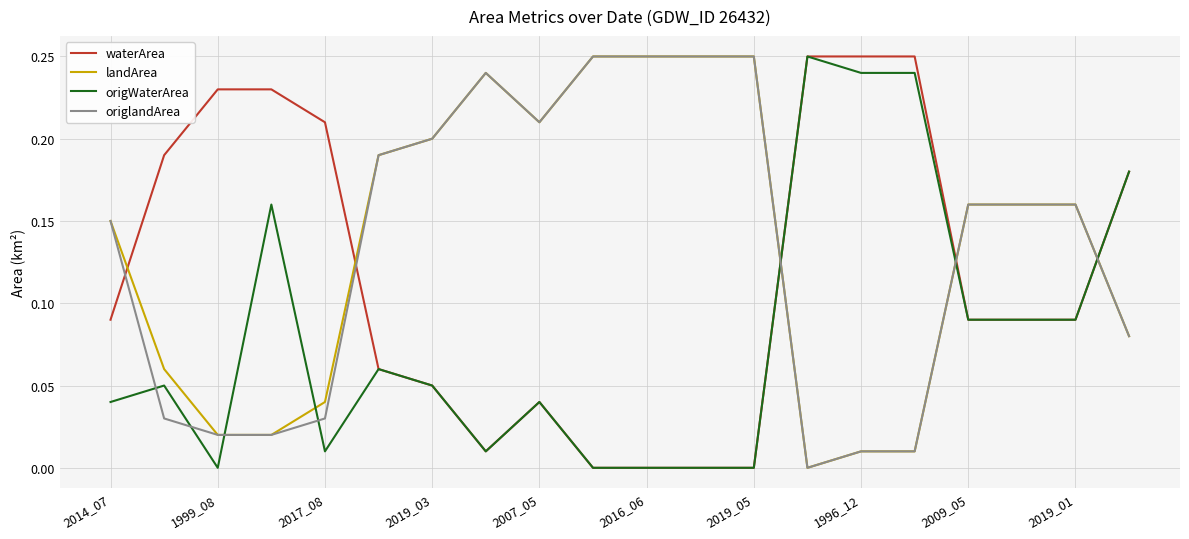

True or false: landArea and waterArea cross at least once.

True